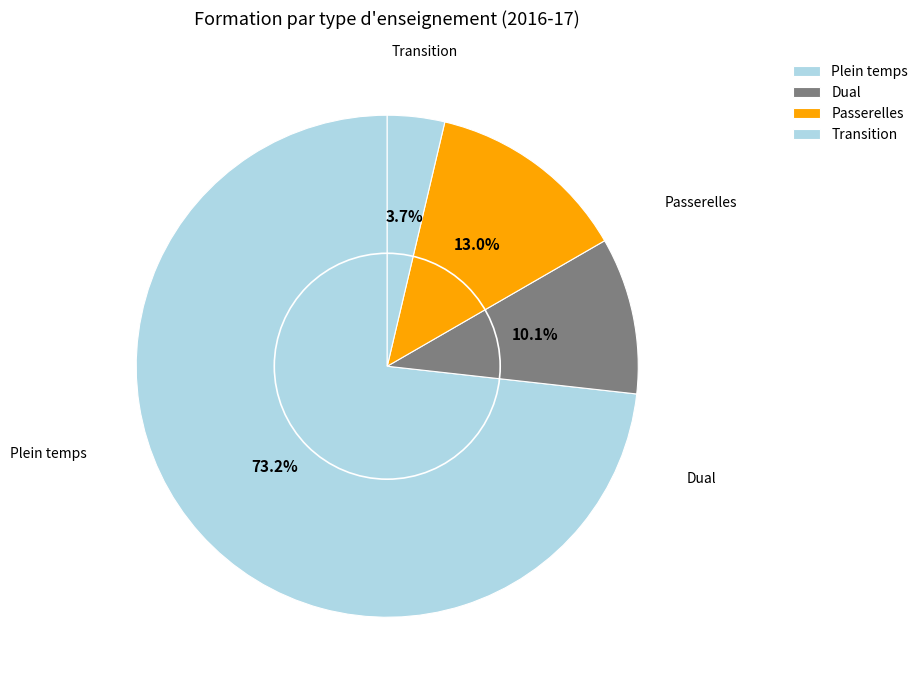

Do Plein temps and Transition together represent more than half of the pie?

Yes